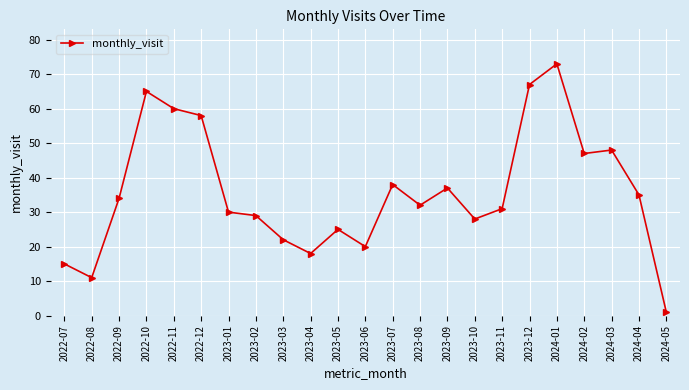

Reading left to right, list all the values displayed in this chart.

2022-07=15	2022-08=11	2022-09=34	2022-10=65	2022-11=60	2022-12=58	2023-01=30	2023-02=29	2023-03=22	2023-04=18	2023-05=25	2023-06=20	2023-07=38	2023-08=32	2023-09=37	2023-10=28	2023-11=31	2023-12=67	2024-01=73	2024-02=47	2024-03=48	2024-04=35	2024-05=1